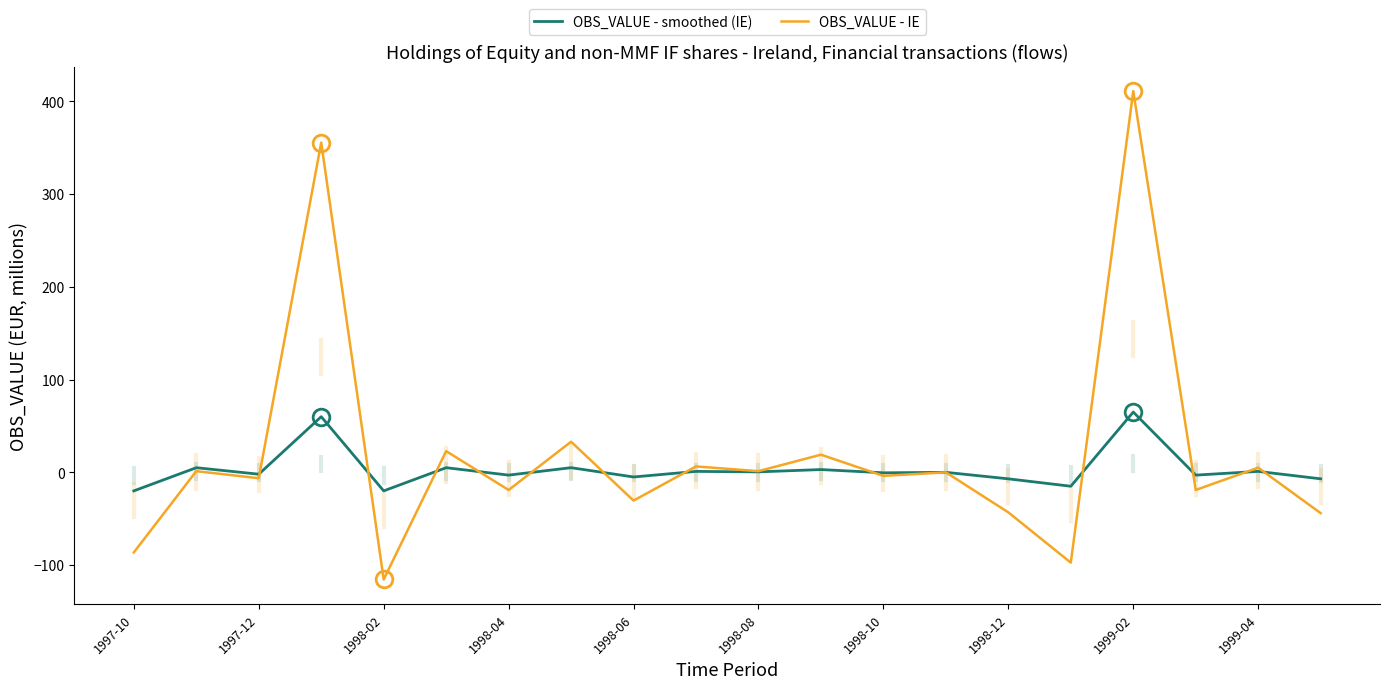

Which series ends up on top after the final intersection of OBS_VALUE - IE and OBS_VALUE - smoothed (IE)?

OBS_VALUE - smoothed (IE)